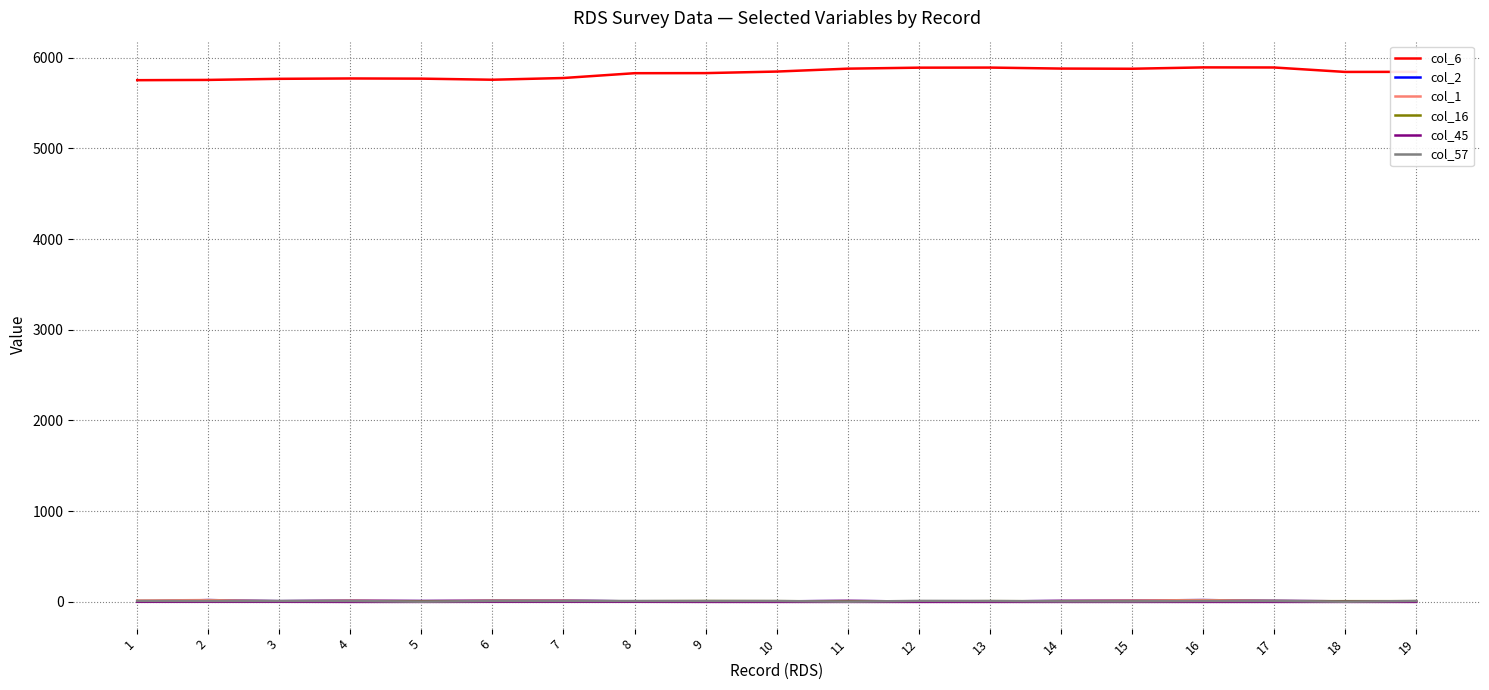

List the labels in order of col_2 value, smallest first.

1, 12, 13, 8, 9, 10, 19, 18, 3, 5, 11, 14, 17, 4, 6, 7, 15, 2, 16